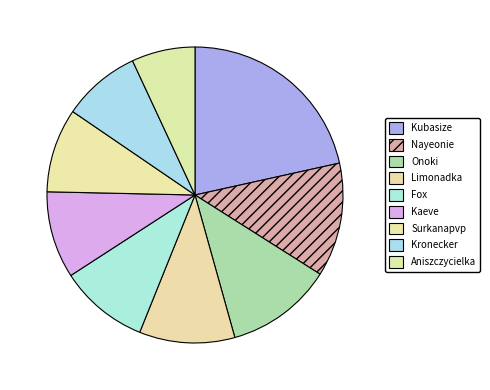

Count the number of slices in the pie.

9